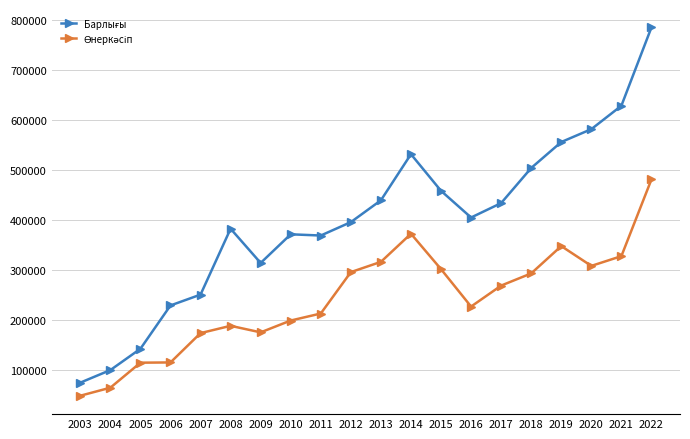

What is the spread (max minus min) of values at 2017?

164957